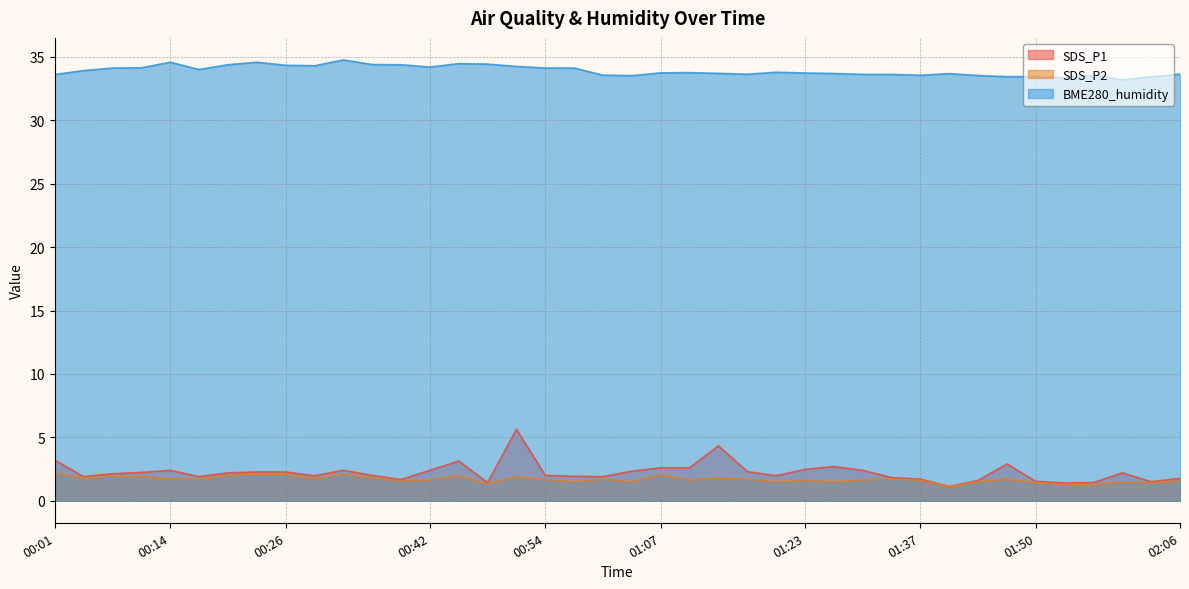

The value of SDS_P2 at 00:54 is 2.6. True or false?

False